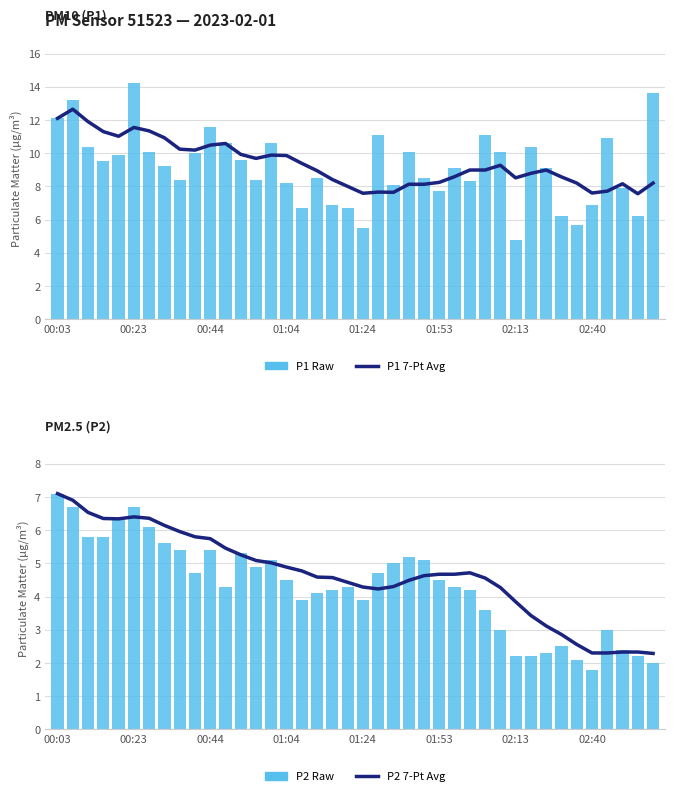

The P2 7-Pt Avg series shows 4.3 at 29. True or false?

True